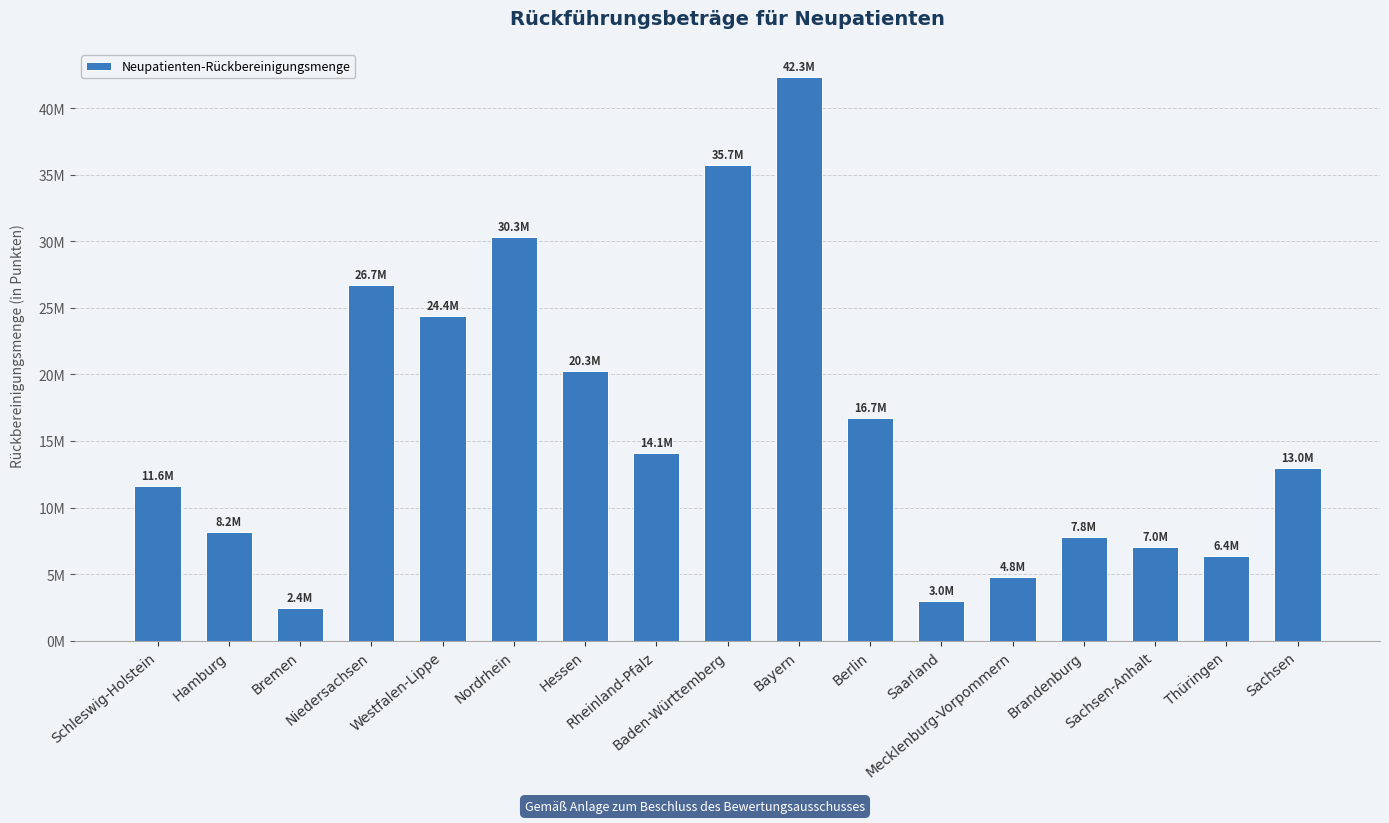

What is the change in value from Bremen to Sachsen-Anhalt?

+4584184